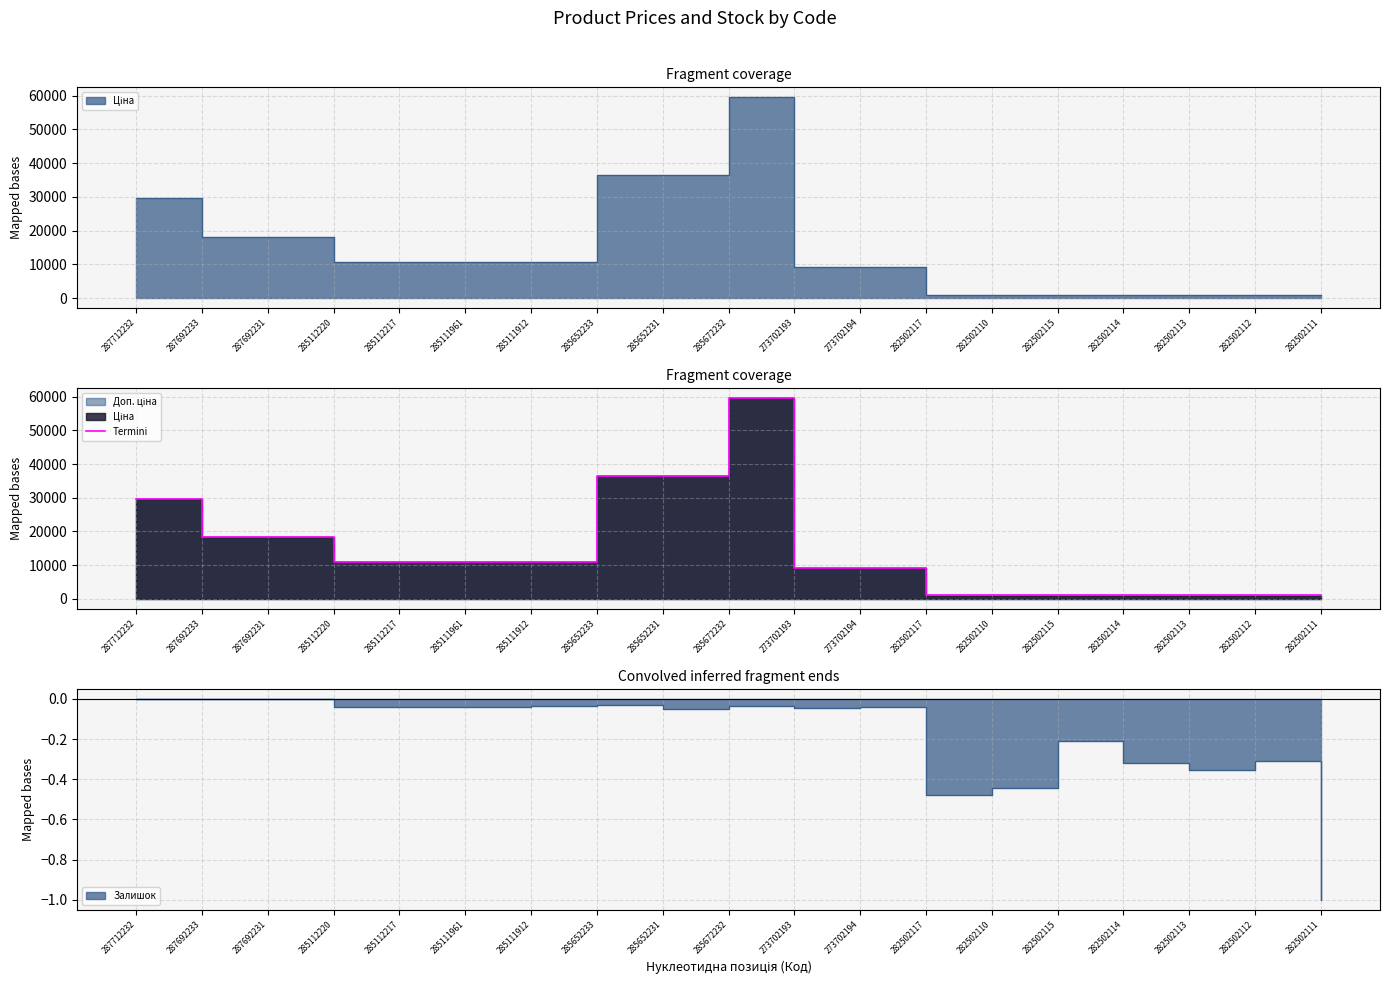

How many lines are shown in the chart?

1